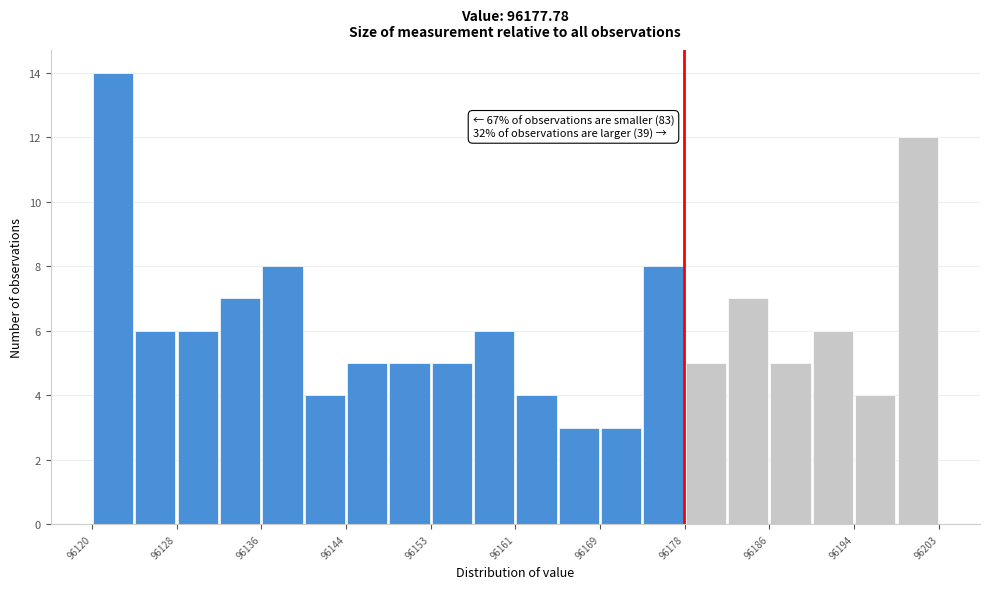

Over which range of the x-axis is the bar tallest?

96120 to 96124